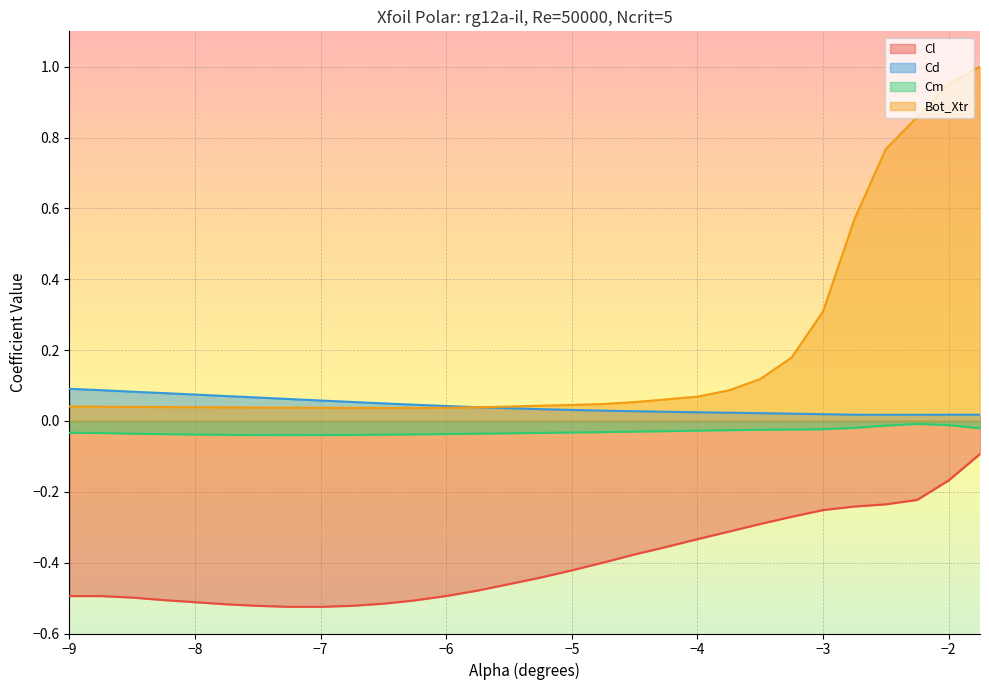

What is the difference between the maximum and minimum values in the Bot_Xtr series?

1.0